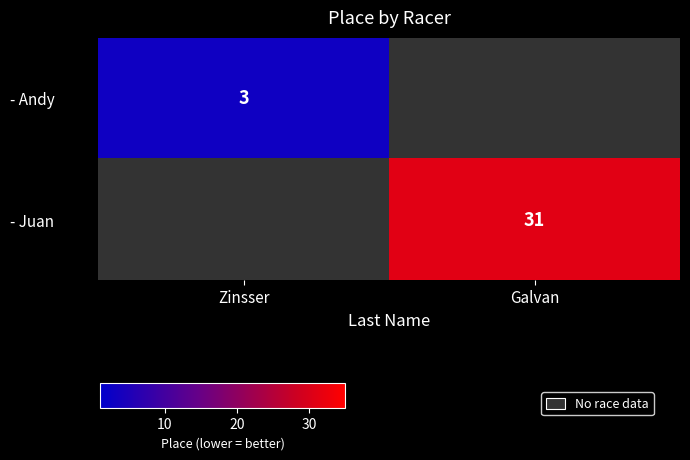

Which label corresponds to the smallest value in the chart?

Zinsser